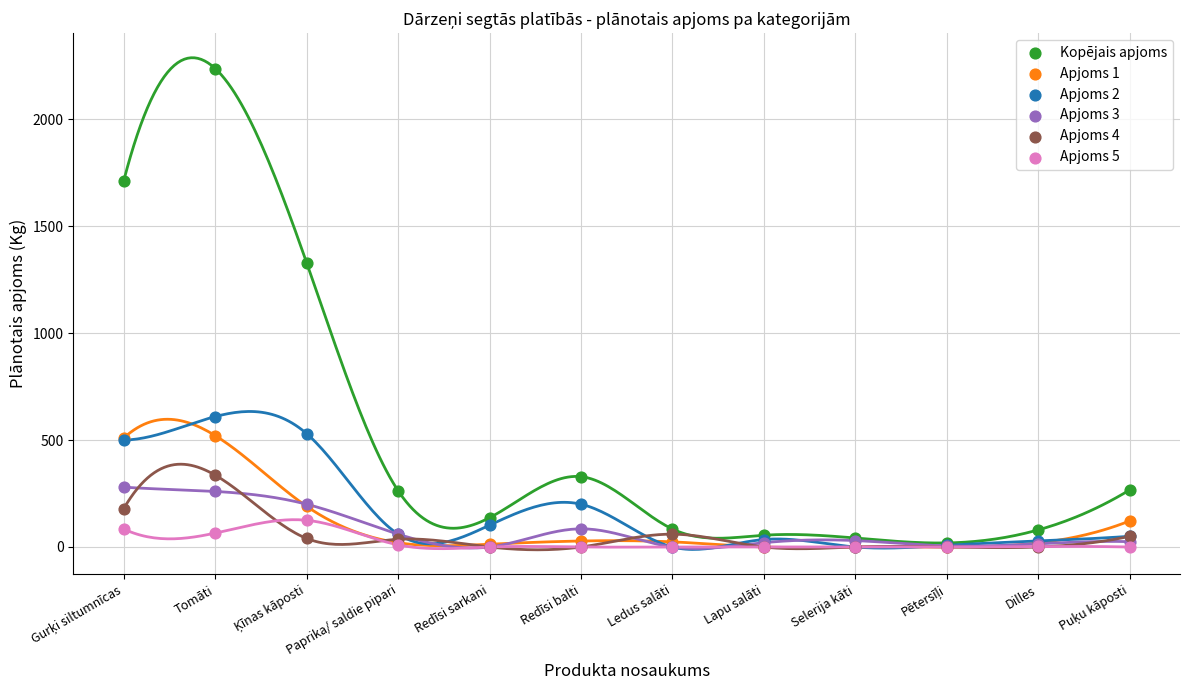

What are all the series names shown in the legend?

Kopējais apjoms, Apjoms 1, Apjoms 2, Apjoms 3, Apjoms 4, Apjoms 5